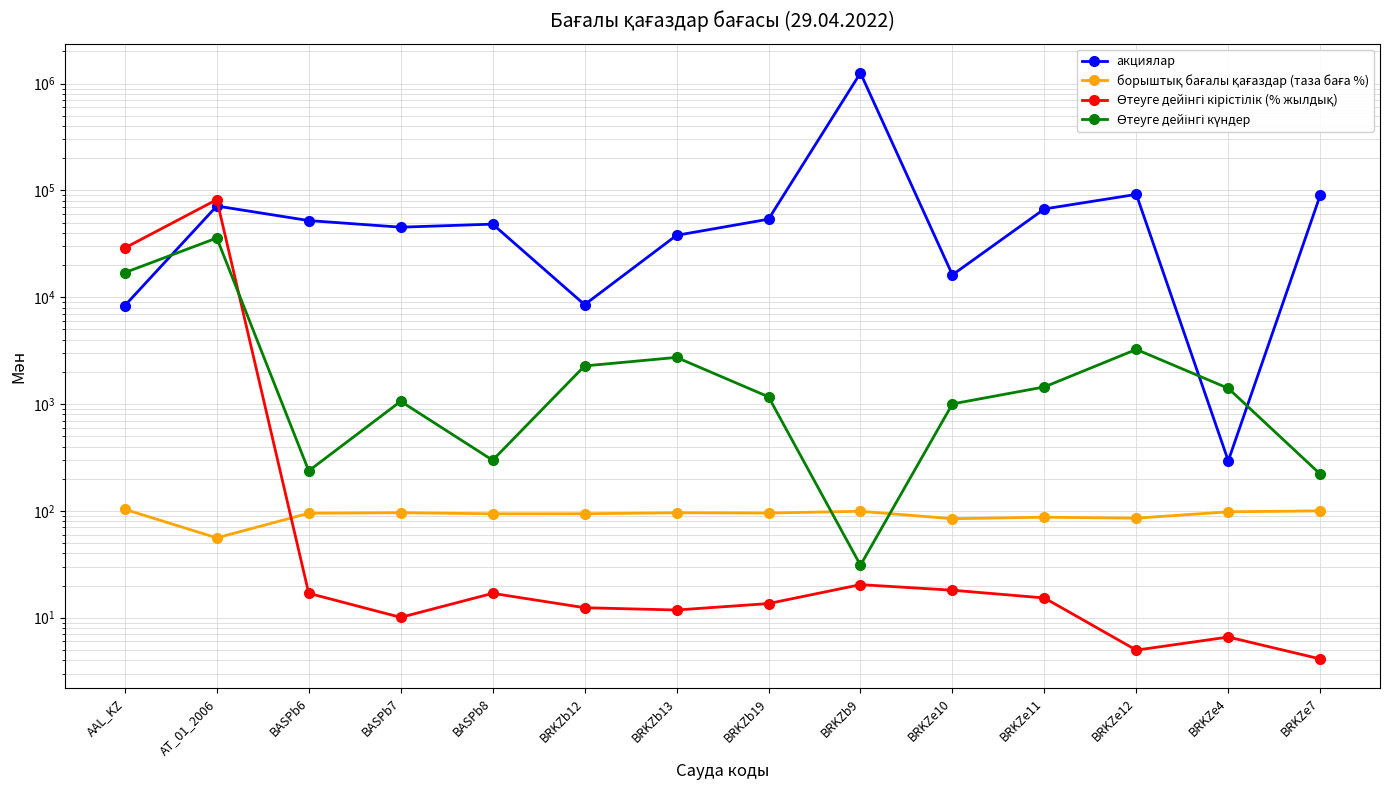

How many categories are shown in the chart?

14